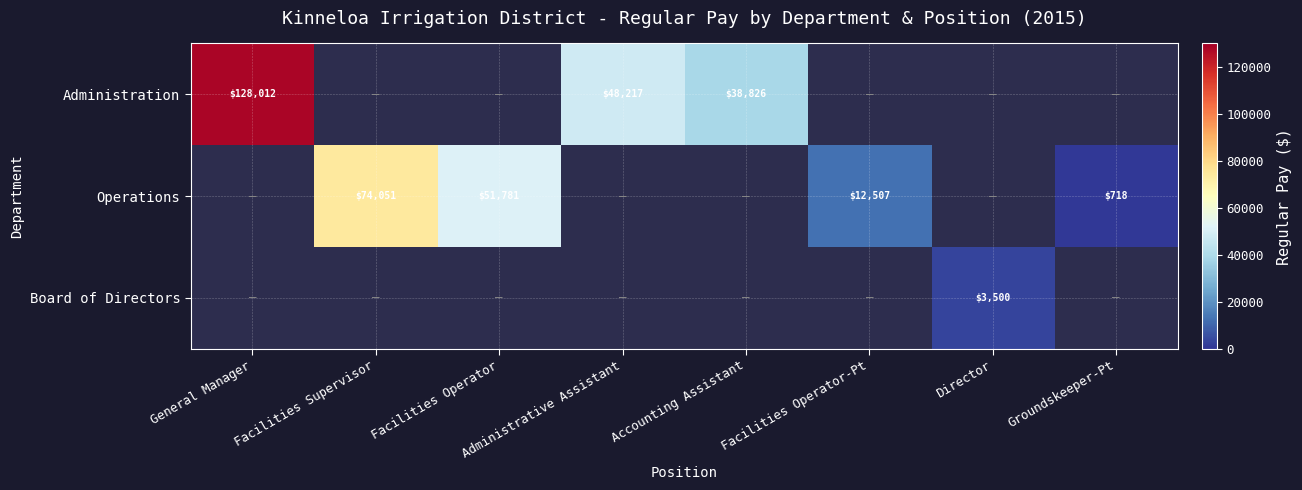

The Administration series shows 61838 at Accounting Assistant. True or false?

False